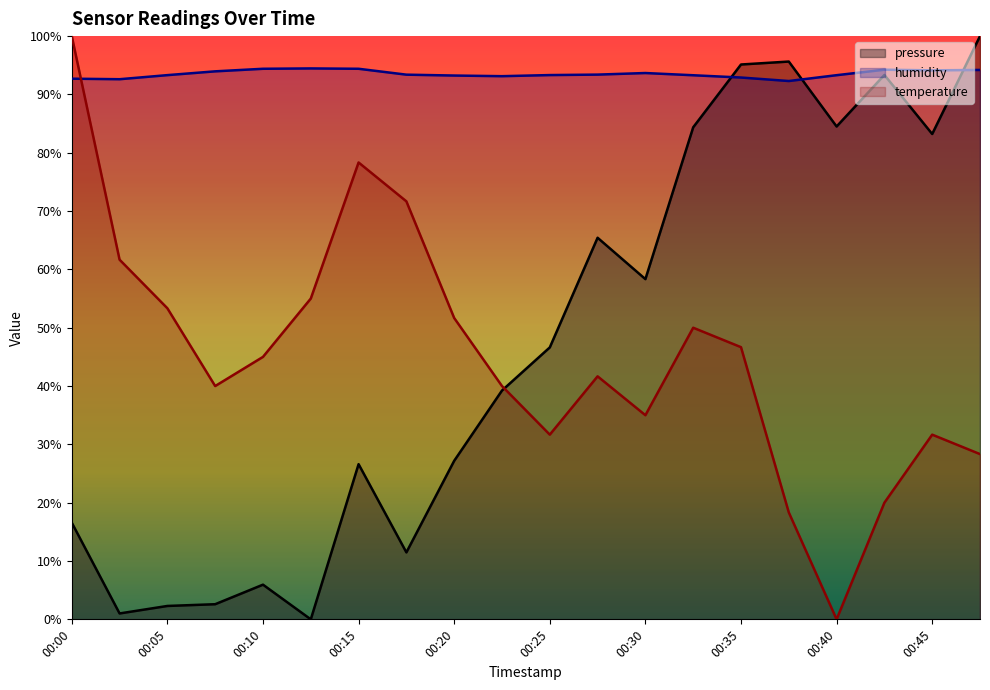

At how many categories does at least one series exceed 59?

20